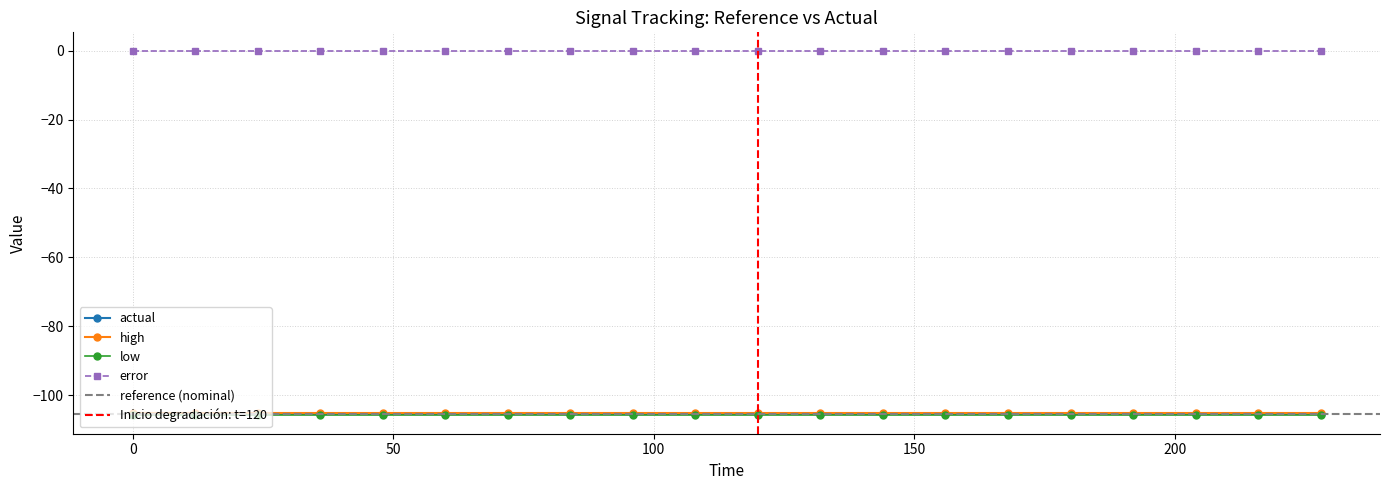

Which series has the largest total across all categories?

error